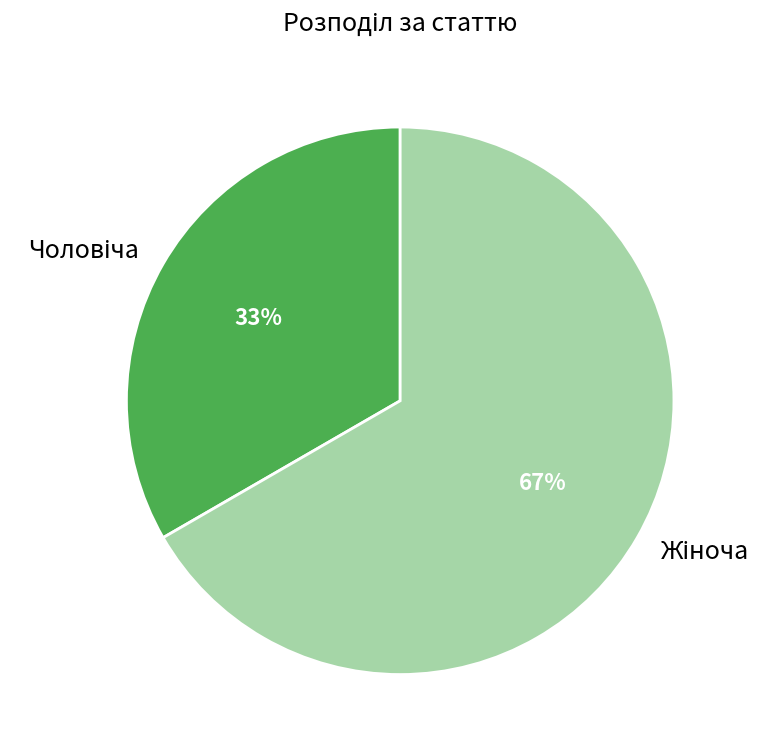

Does any single category account for the majority?

Yes